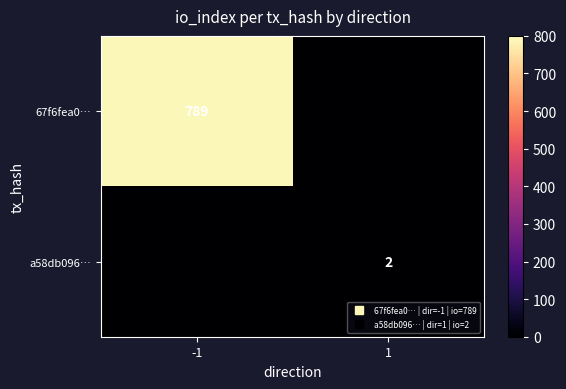

Is it true that a58db096… equals 1 at -1?

False